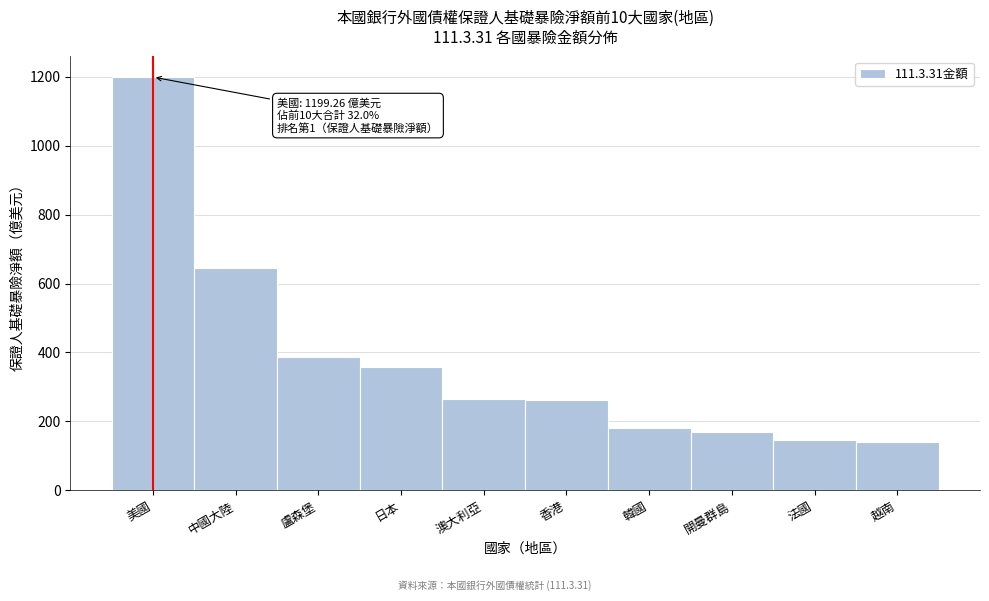

What value does the data have at 韓國?

179.9